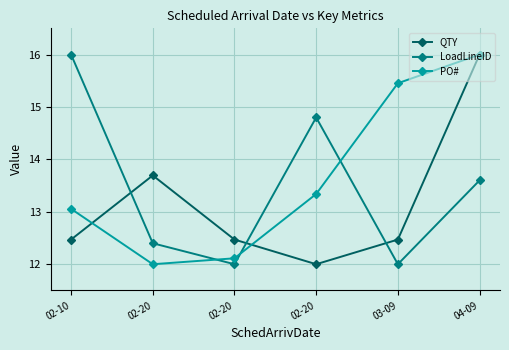

What is the label of the 1st point from the left?

02-10